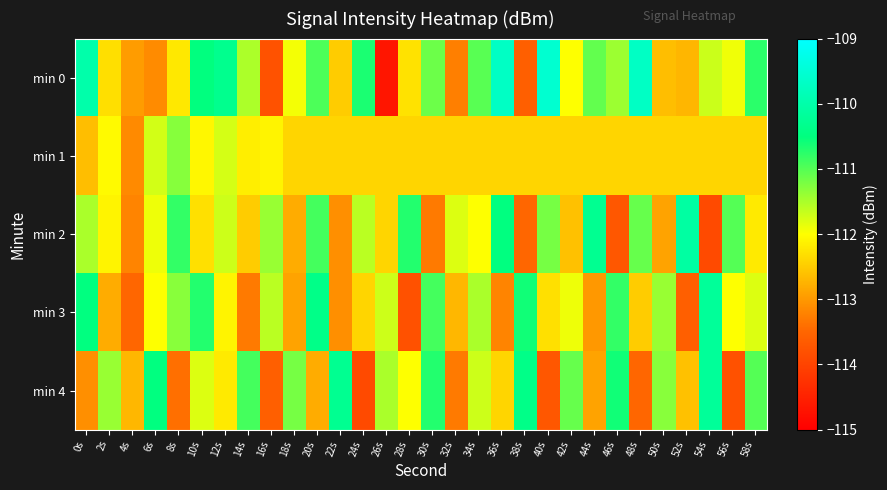

Reading left to right, list all the values displayed in this chart.

min 0: 0s=-110.0	2s=-112.3	4s=-113.0	6s=-113.1	8s=-112.2	10s=-110.5	12s=-110.3	14s=-111.5	16s=-113.8	18s=-111.9	20s=-110.9	22s=-112.5	24s=-110.7	26s=-114.7	28s=-112.3	30s=-111.1	32s=-113.3	34s=-111.0	36s=-109.7	38s=-113.6	40s=-109.6	42s=-112.0	44s=-111.1	46s=-111.4	48s=-109.7	50s=-112.6	52s=-112.7	54s=-111.7	56s=-111.9	58s=-110.8
min 1: 0s=-112.6	2s=-112.0	4s=-113.1	6s=-111.7	8s=-111.3	10s=-112.1	12s=-111.7	14s=-112.2	16s=-112.1	18s=-112.4	20s=-112.4	22s=-112.4	24s=-112.4	26s=-112.4	28s=-112.4	30s=-112.4	32s=-112.4	34s=-112.4	36s=-112.4	38s=-112.4	40s=-112.4	42s=-112.4	44s=-112.4	46s=-112.4	48s=-112.4	50s=-112.4	52s=-112.4	54s=-112.4	56s=-112.4	58s=-112.4
min 2: 0s=-111.5	2s=-112.1	4s=-113.2	6s=-111.9	8s=-110.8	10s=-112.3	12s=-111.7	14s=-112.5	16s=-111.4	18s=-112.8	20s=-110.9	22s=-113.1	24s=-111.6	26s=-112.4	28s=-110.7	30s=-113.3	32s=-111.8	34s=-112.0	36s=-110.5	38s=-113.5	40s=-111.2	42s=-112.6	44s=-110.3	46s=-113.7	48s=-111.1	50s=-112.9	52s=-110.1	54s=-113.9	56s=-111.0	58s=-112.2
min 3: 0s=-110.5	2s=-112.8	4s=-113.5	6s=-112.0	8s=-111.3	10s=-110.7	12s=-112.1	14s=-113.3	16s=-111.6	18s=-112.9	20s=-110.4	22s=-113.1	24s=-112.4	26s=-111.7	28s=-113.8	30s=-110.9	32s=-112.7	34s=-111.5	36s=-113.2	38s=-110.6	40s=-112.3	42s=-111.9	44s=-113.0	46s=-110.8	48s=-112.5	50s=-111.4	52s=-113.6	54s=-110.2	56s=-112.0	58s=-111.8
min 4: 0s=-113.1	2s=-111.4	4s=-112.7	6s=-110.5	8s=-113.4	10s=-111.8	12s=-112.2	14s=-110.9	16s=-113.6	18s=-111.2	20s=-112.8	22s=-110.3	24s=-113.9	26s=-111.5	28s=-112.0	30s=-110.7	32s=-113.3	34s=-111.7	36s=-112.4	38s=-110.4	40s=-113.7	42s=-111.1	44s=-112.9	46s=-110.6	48s=-113.5	50s=-111.3	52s=-112.6	54s=-110.2	56s=-113.8	58s=-111.0